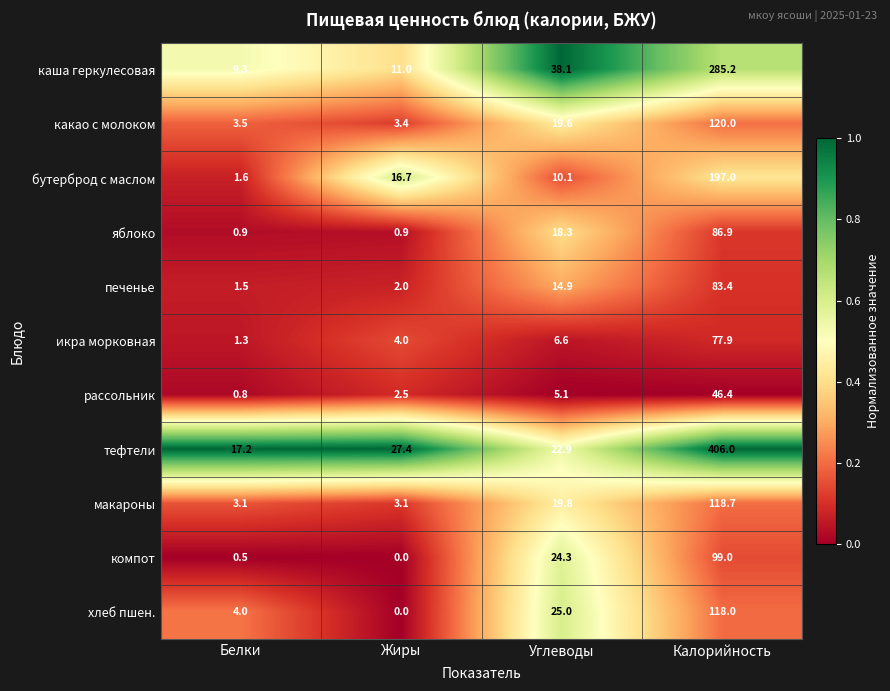

Which category has the highest value across all series?

Калорийность